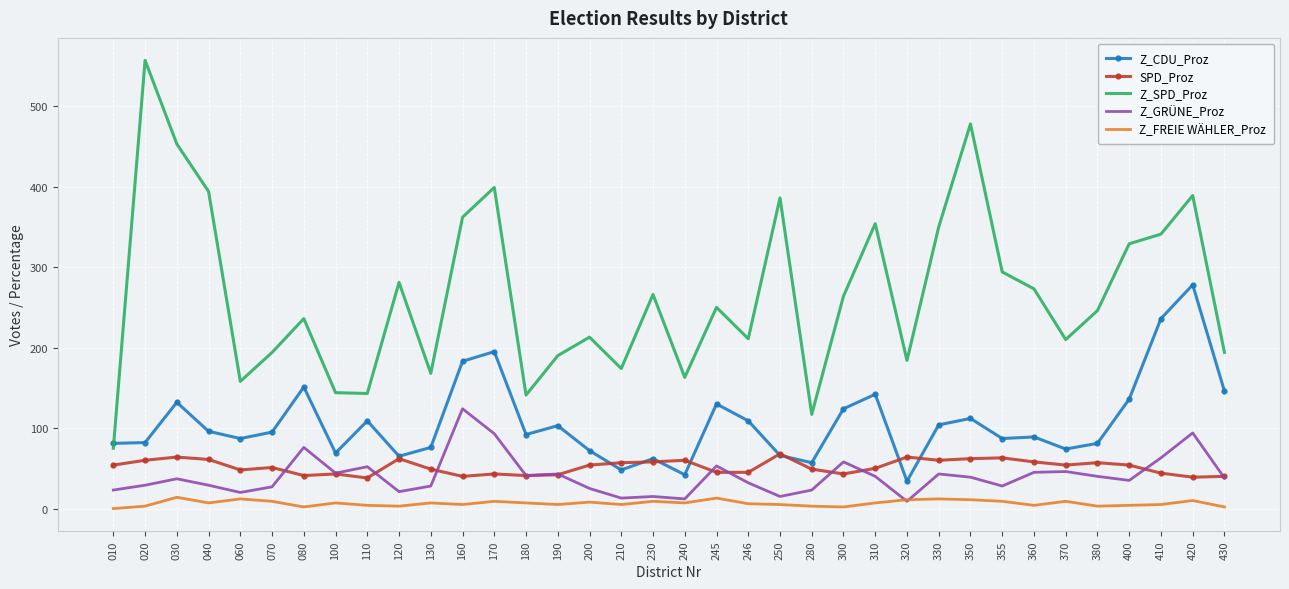

List the series in order of their peak value, lowest first.

Z_FREIE WÄHLER_Proz, SPD_Proz, Z_GRÜNE_Proz, Z_CDU_Proz, Z_SPD_Proz